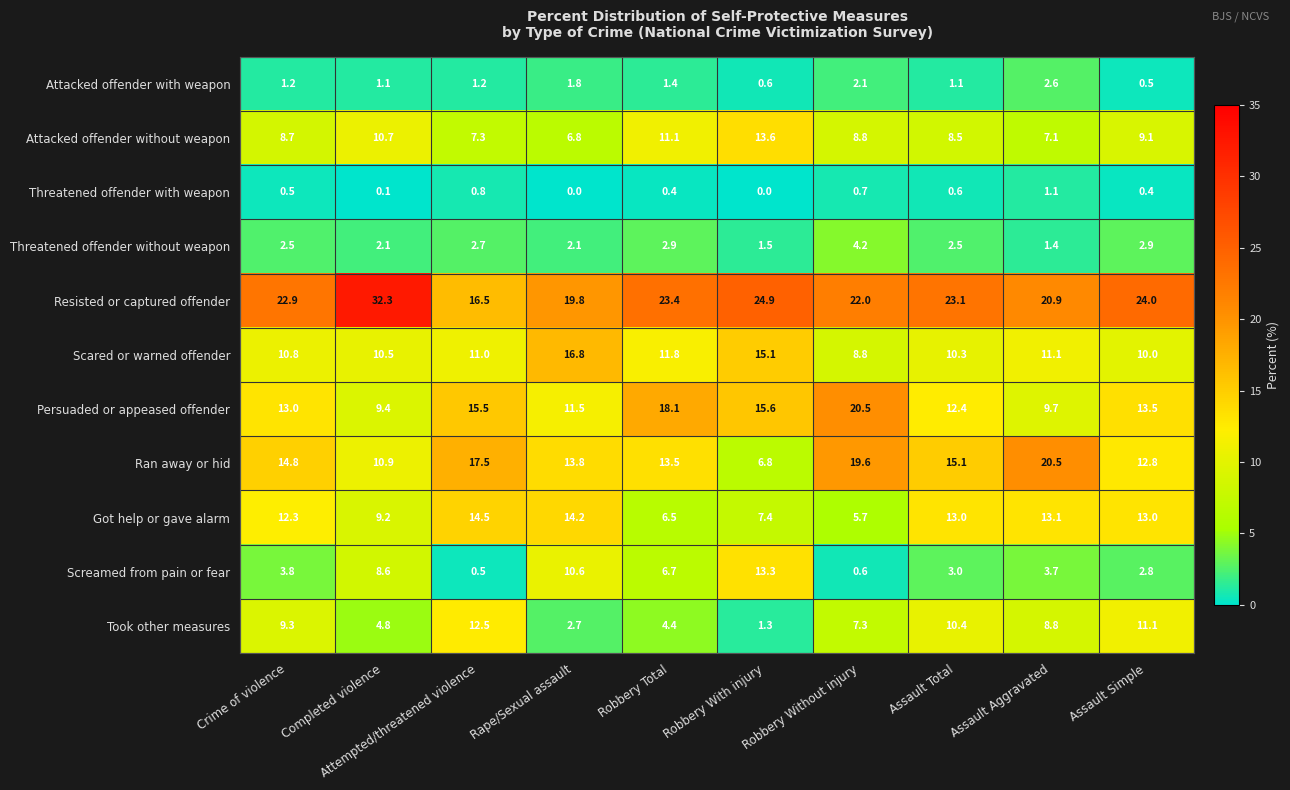

Rank the series at Rape/Sexual assault from lowest to highest value.

Threatened offender with weapon, Attacked offender with weapon, Threatened offender without weapon, Took other measures, Attacked offender without weapon, Screamed from pain or fear, Persuaded or appeased offender, Ran away or hid, Got help or gave alarm, Scared or warned offender, Resisted or captured offender